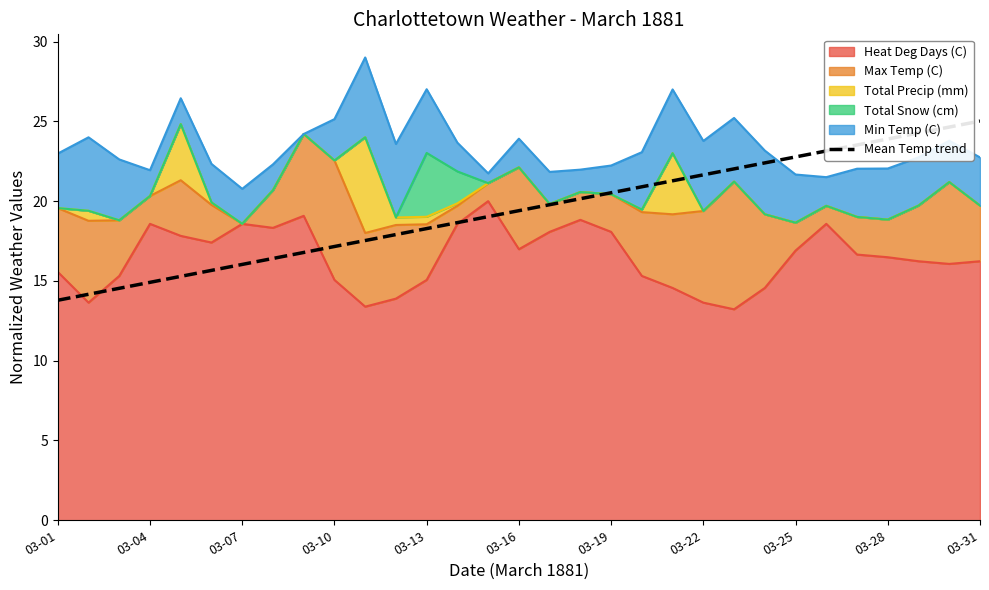

What value does the data have at 11?

17.9